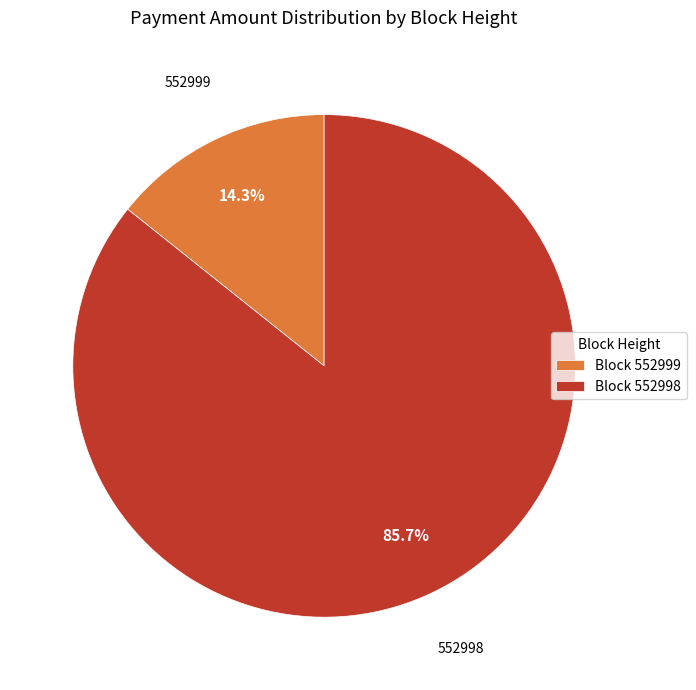

Which slice represents more than half of the pie?

Block 552998